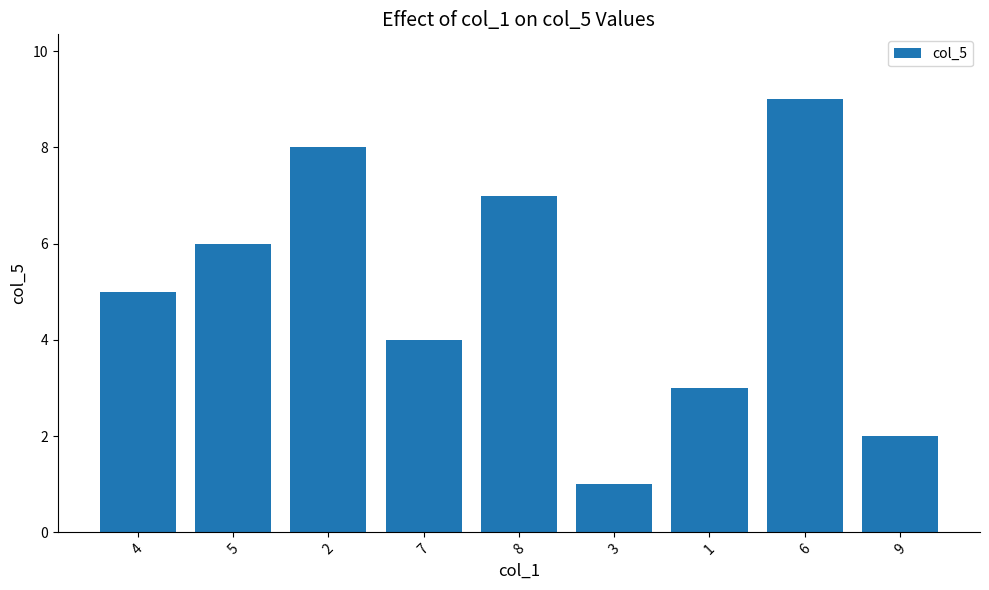

Rank the categories by value from lowest to highest.

3, 9, 1, 7, 4, 5, 8, 2, 6